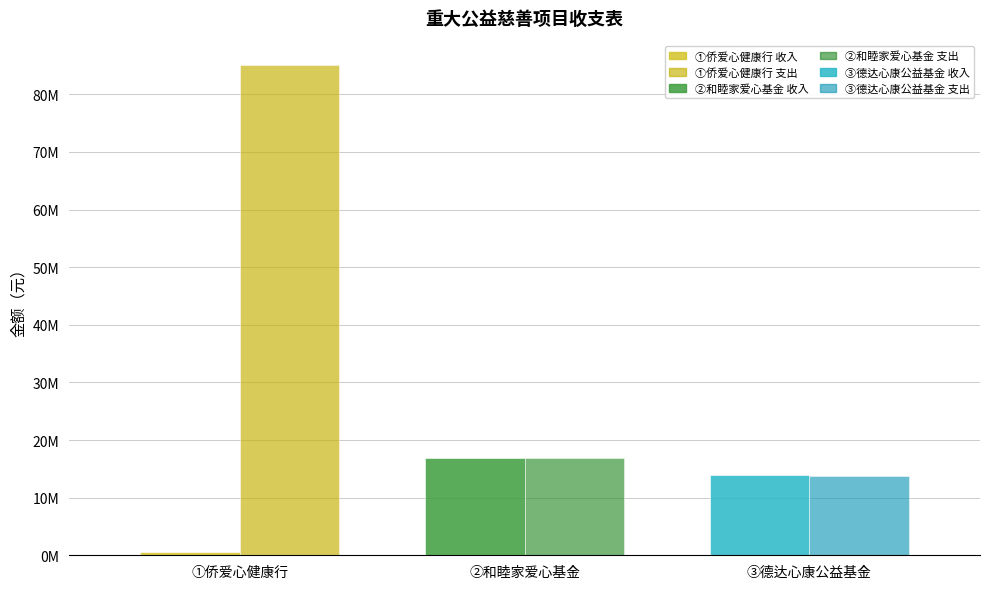

Are the bars grouped side by side (vs. stacked)?

Yes